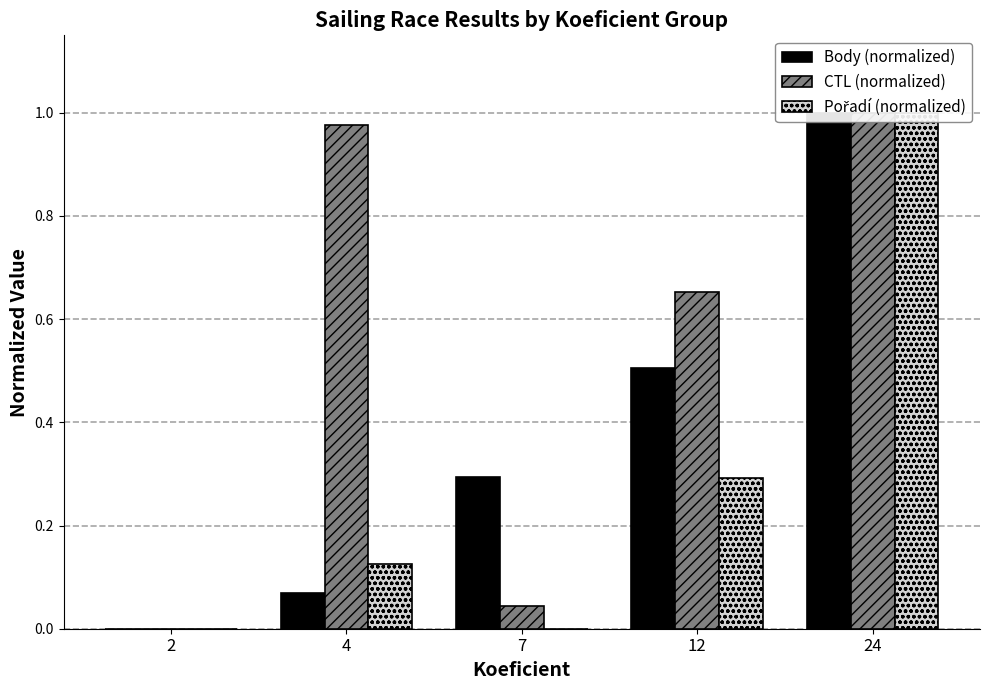

The CTL (normalized) series shows 0.4 at 12. True or false?

False